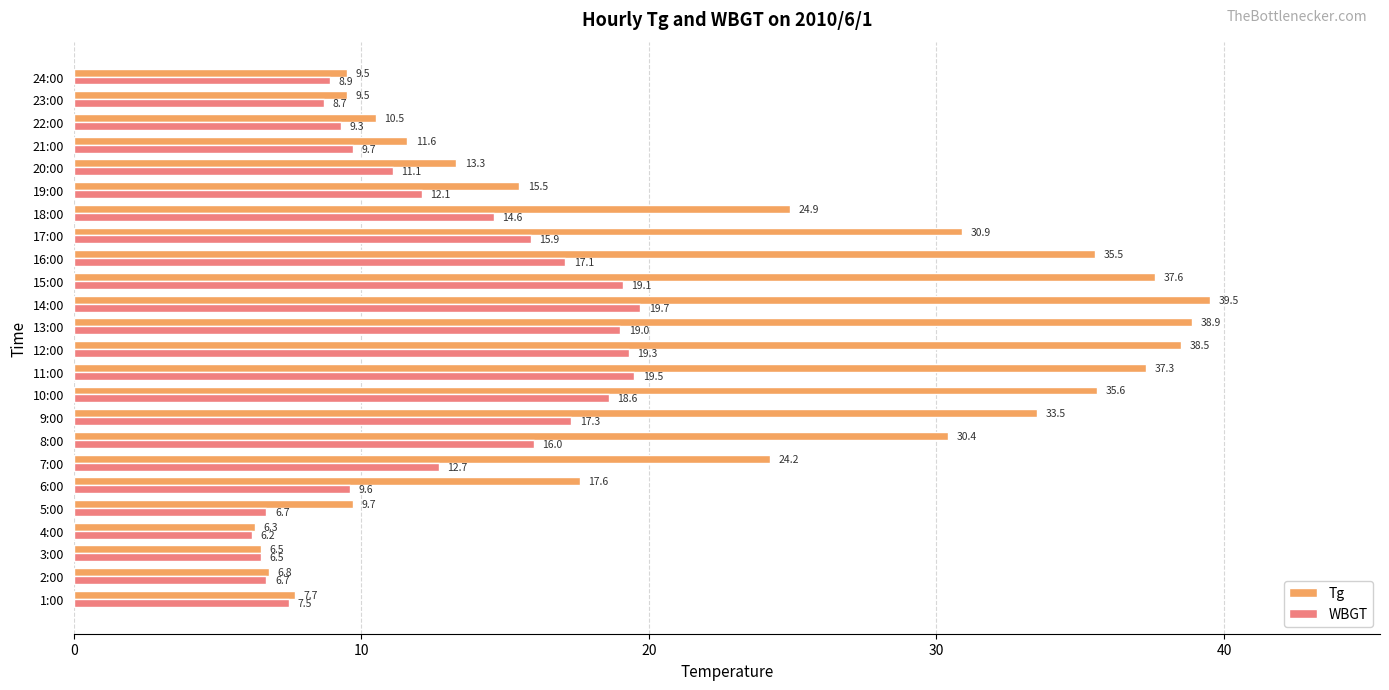

What value does the Tg series have at 12:00?

38.5